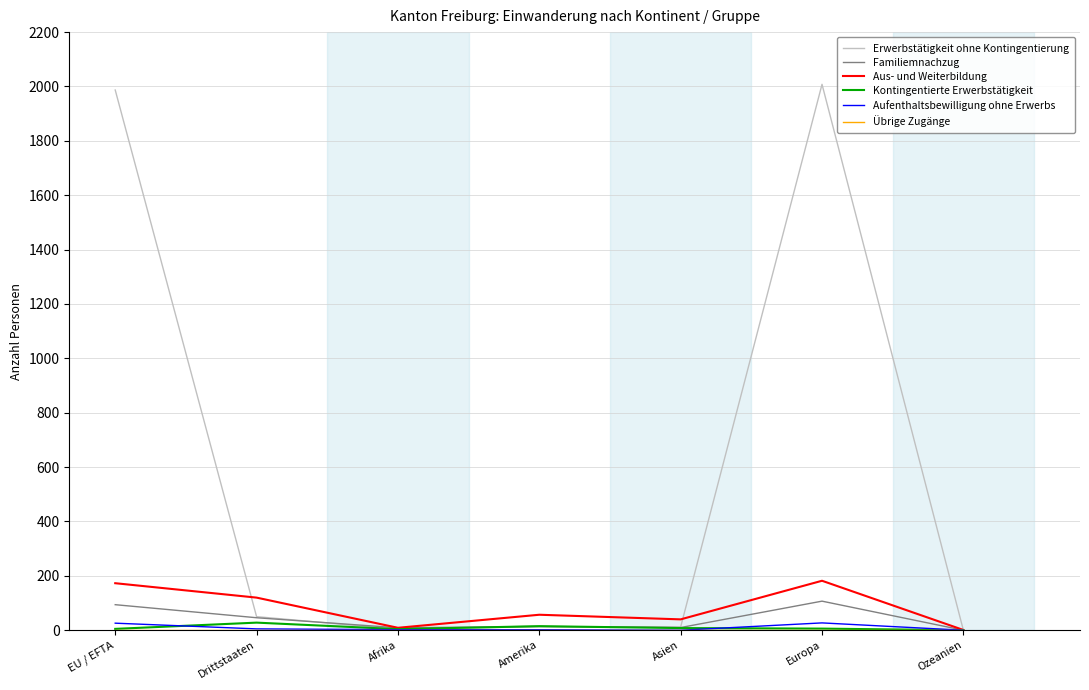

Is this an area chart (filled region under the line)?

No